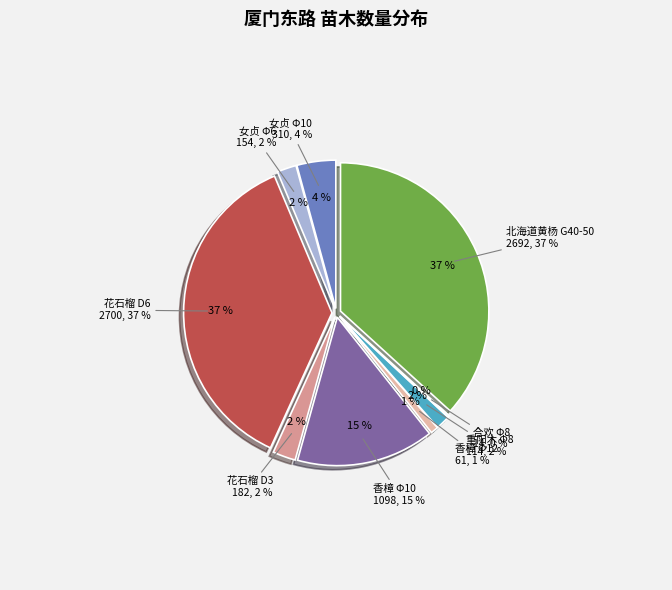

Count the number of slices in the pie.

9